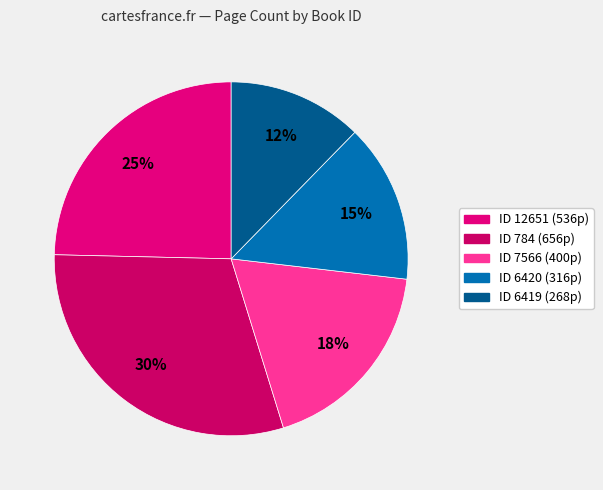

Which slice is the largest?

784